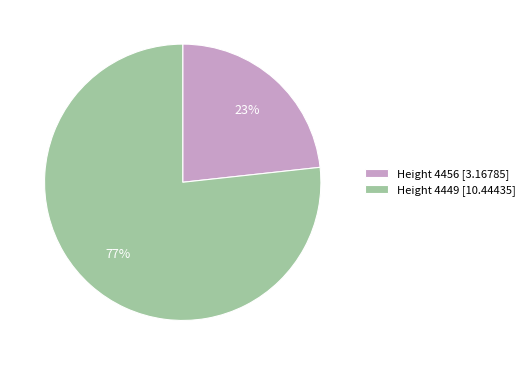

To the nearest percent, what percentage of the pie is Height 4449?

77%